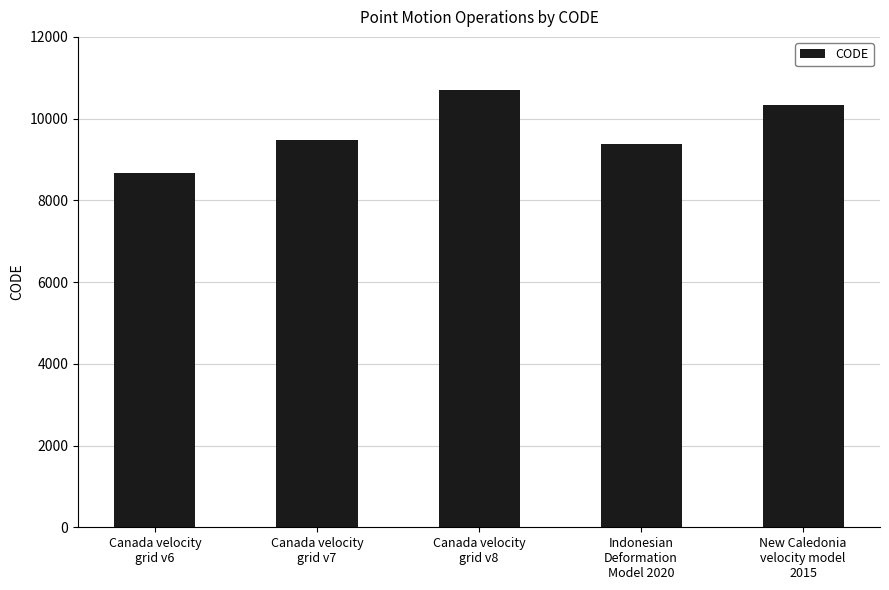

Reading left to right, list all the values displayed in this chart.

8676	9483	10707	9375	10323